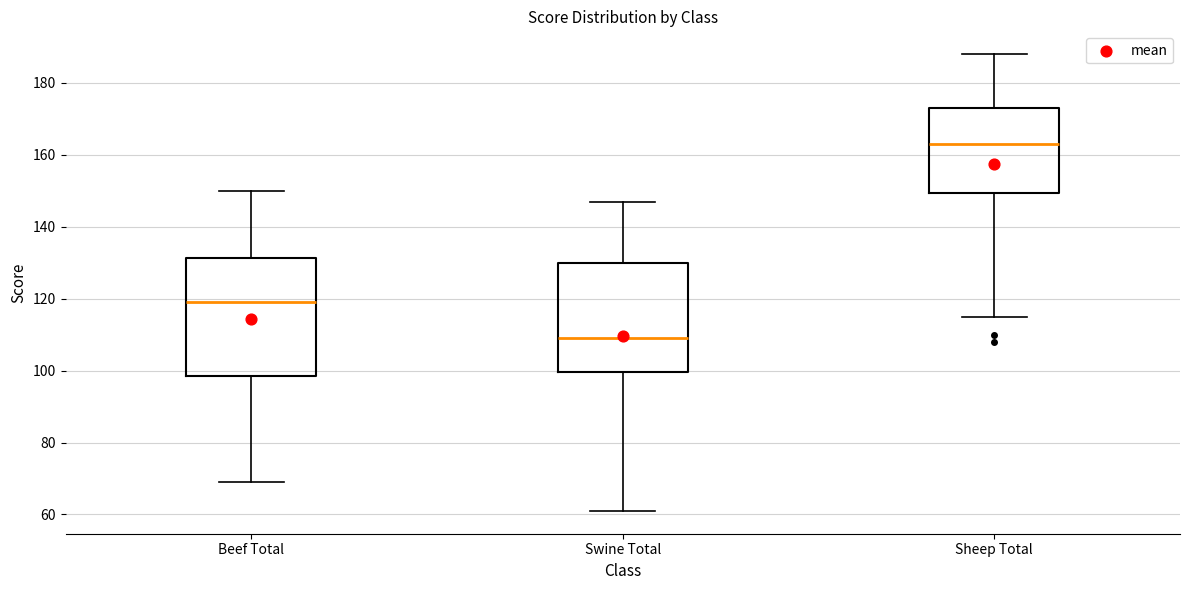

Reading left to right, read every box against the y-axis: the position of its median line, the range the box covers, and the ends of its whiskers. The values are not printed on the chart, so give them approximately, as read against the axis.

Beef Total: median 120, box 98 to 132, whiskers 70 to 150
Swine Total: median 110, box 100 to 130, whiskers 62 to 148
Sheep Total: median 164, box 150 to 174, whiskers 116 to 188